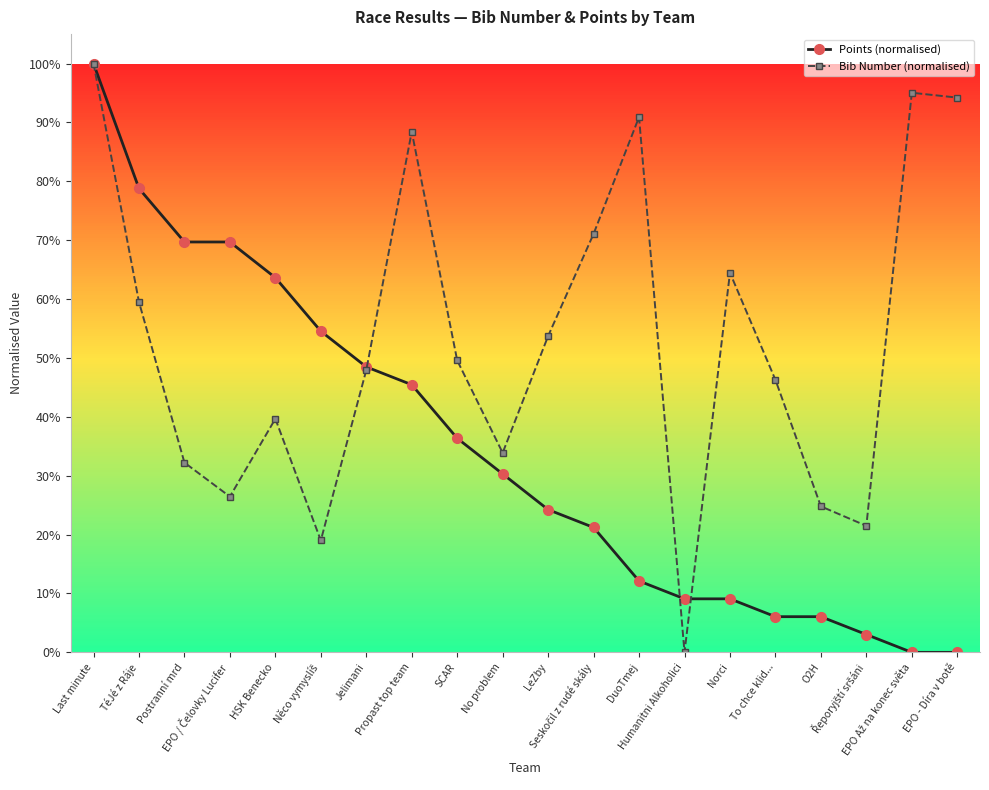

What is the difference between the second highest and minimum values in the Points (normalised) series?

78.8